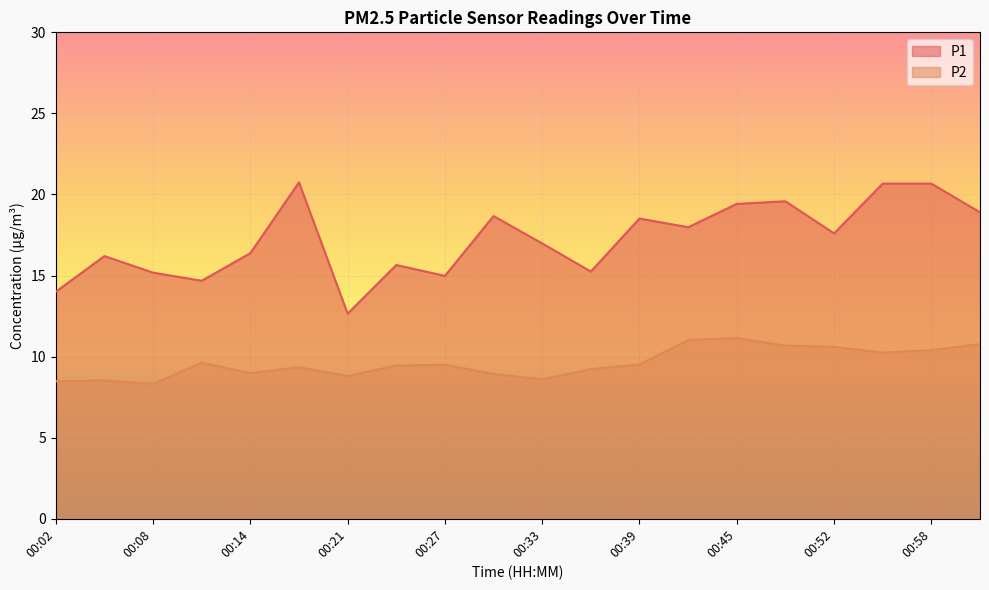

True or false: P2 has a value of 10.2 at 00:55.

True